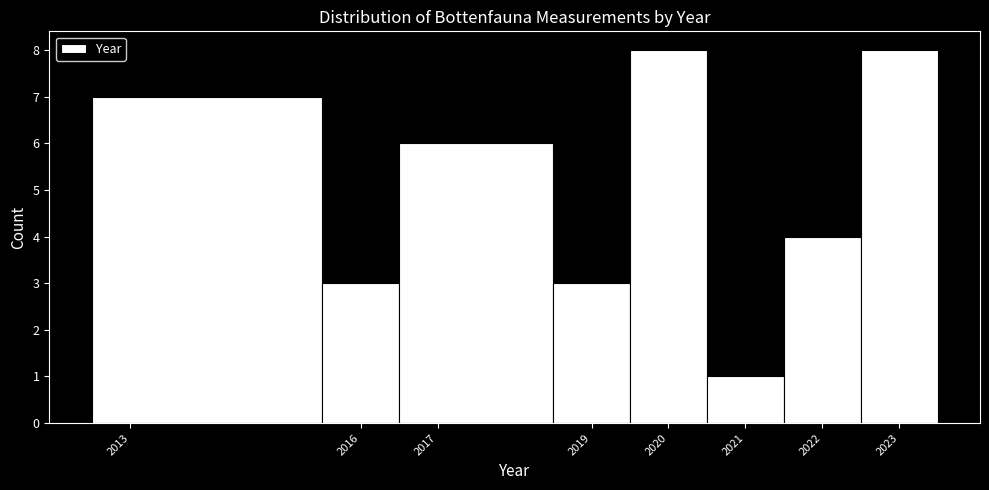

Reading left to right, transcribe this chart: for each bar, give the range it covers on the x-axis and its height. The values are not printed on the chart, so give them approximately, as read against the axis.

2012.5 to 2015.5: 7
2015.5 to 2016.5: 3
2016.5 to 2018.5: 6
2018.5 to 2019.5: 3
2019.5 to 2020.5: 8
2020.5 to 2021.5: 1
2021.5 to 2022.5: 4
2022.5 to 2023.5: 8